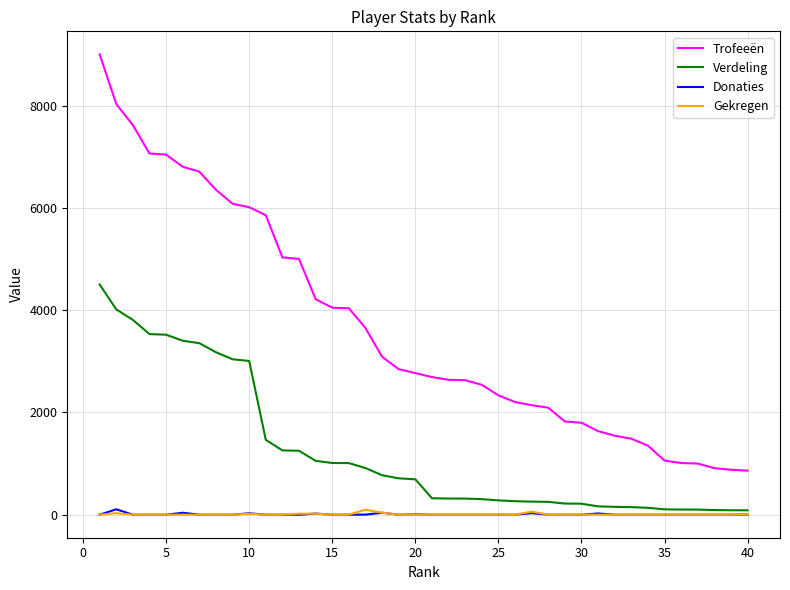

Does the chart display data point markers on the line(s)?

No